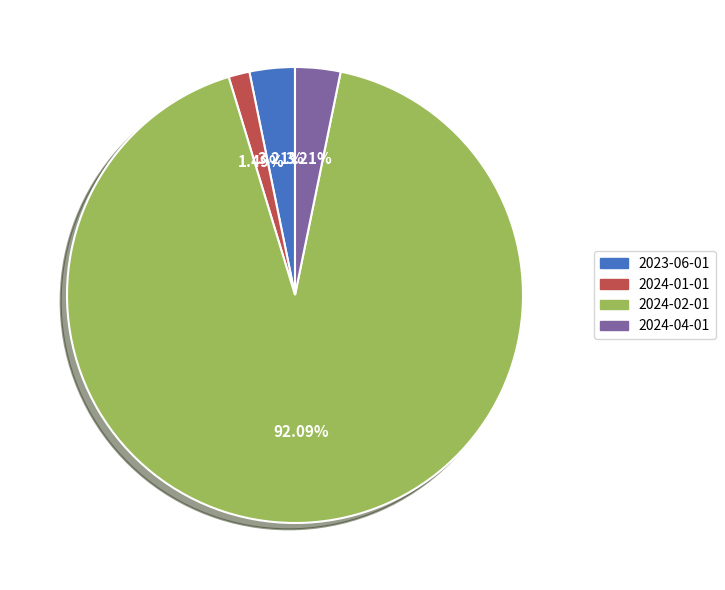

To the nearest percent, what portion does 2023-06-01 represent?

3%